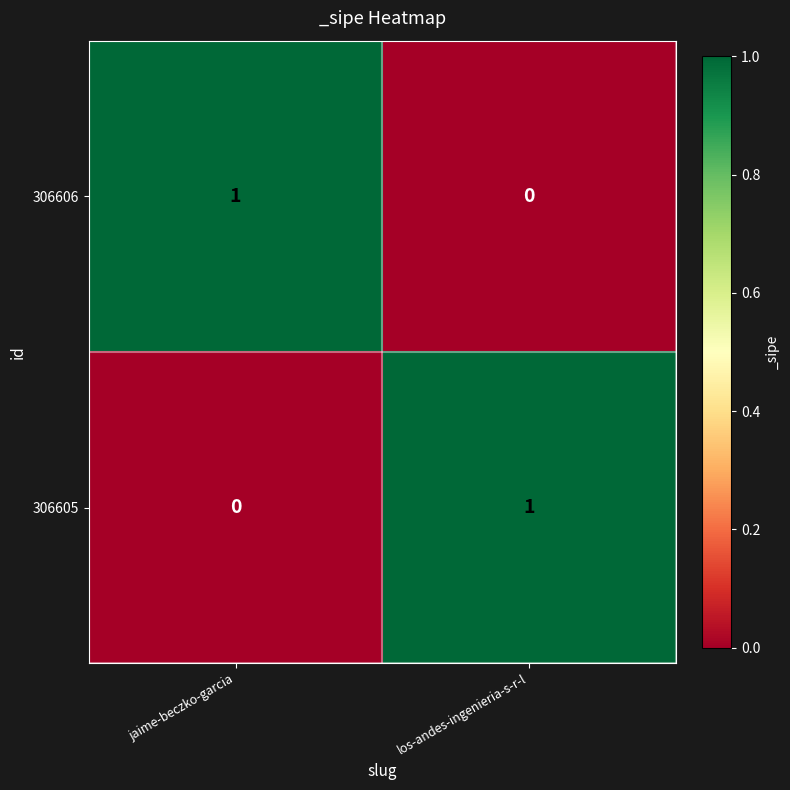

Which category has the highest value in the 306605 series?

los-andes-ingenieria-s-r-l